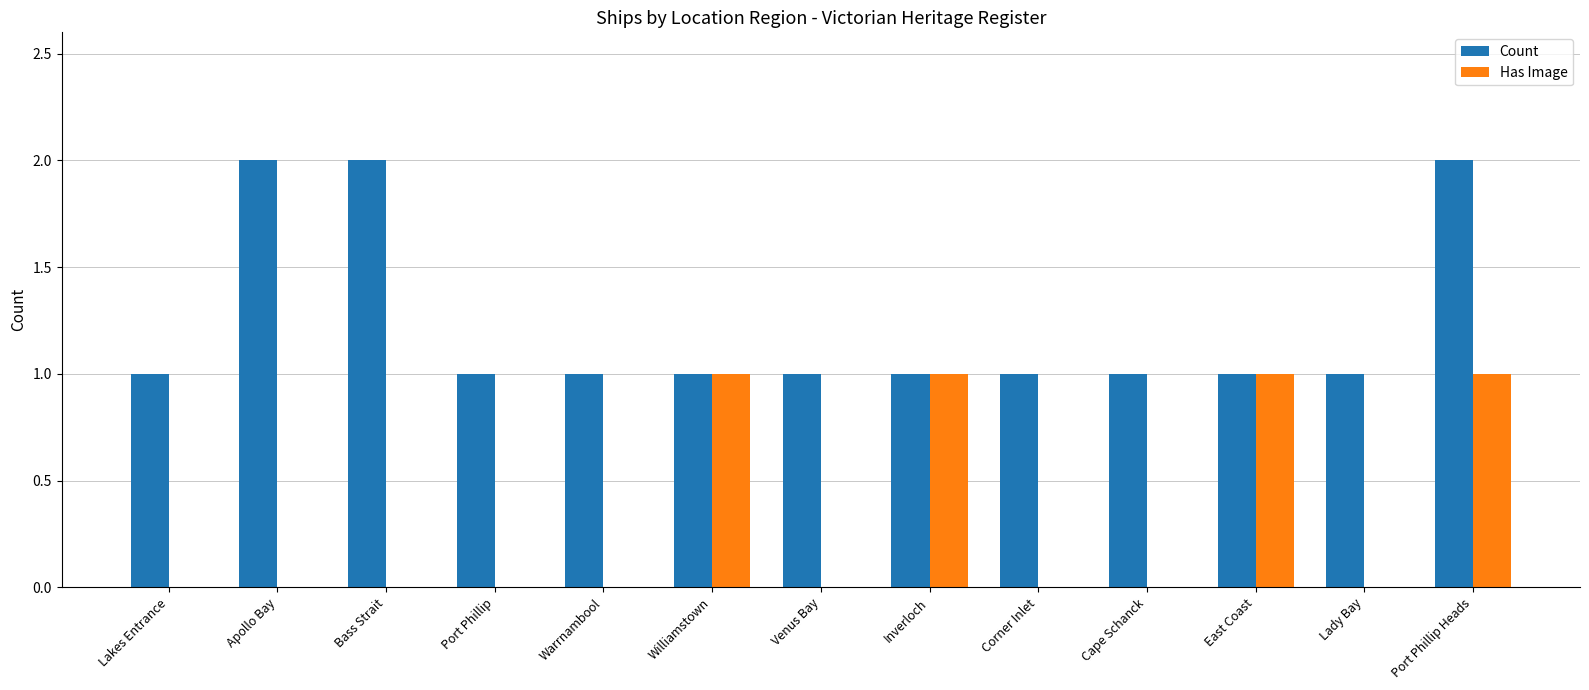

What is the maximum value shown in the chart?

2